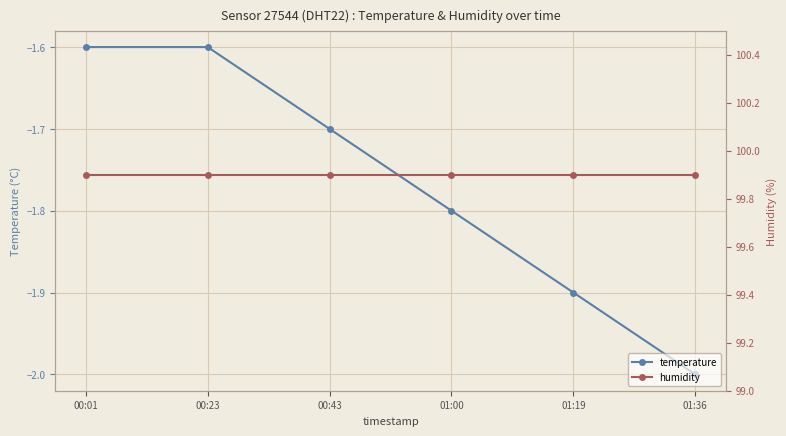

Which series has the largest total across all categories?

humidity